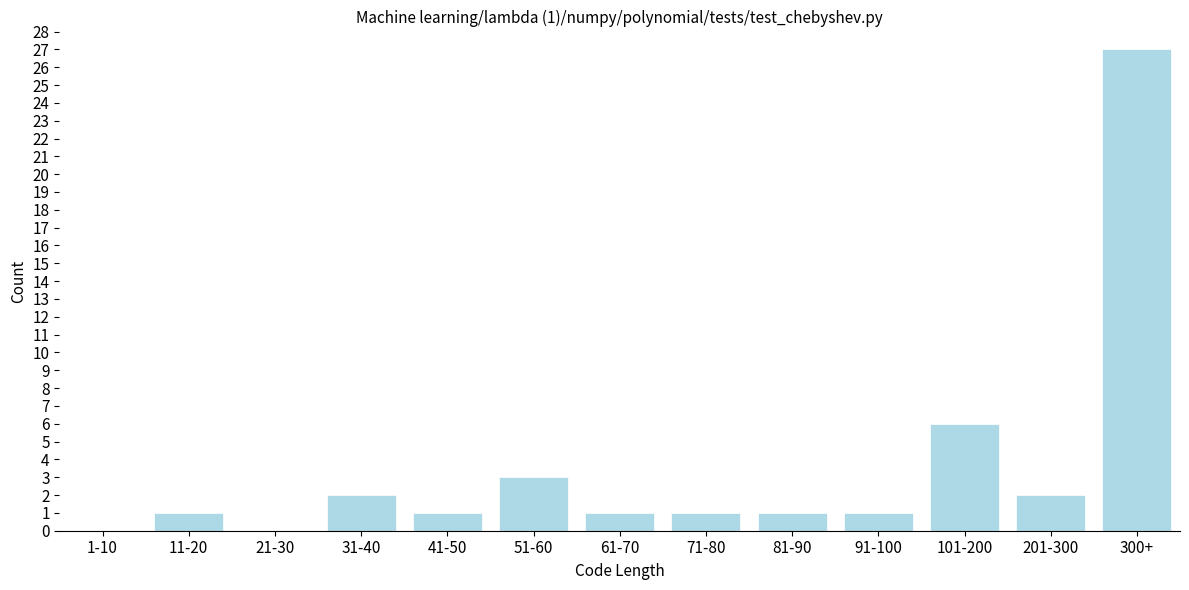

Reading right to left, extract all data points from this chart.

300+=27	201-300=2	101-200=6	91-100=1	81-90=1	71-80=1	61-70=1	51-60=3	41-50=1	31-40=2	21-30=0	11-20=1	1-10=0